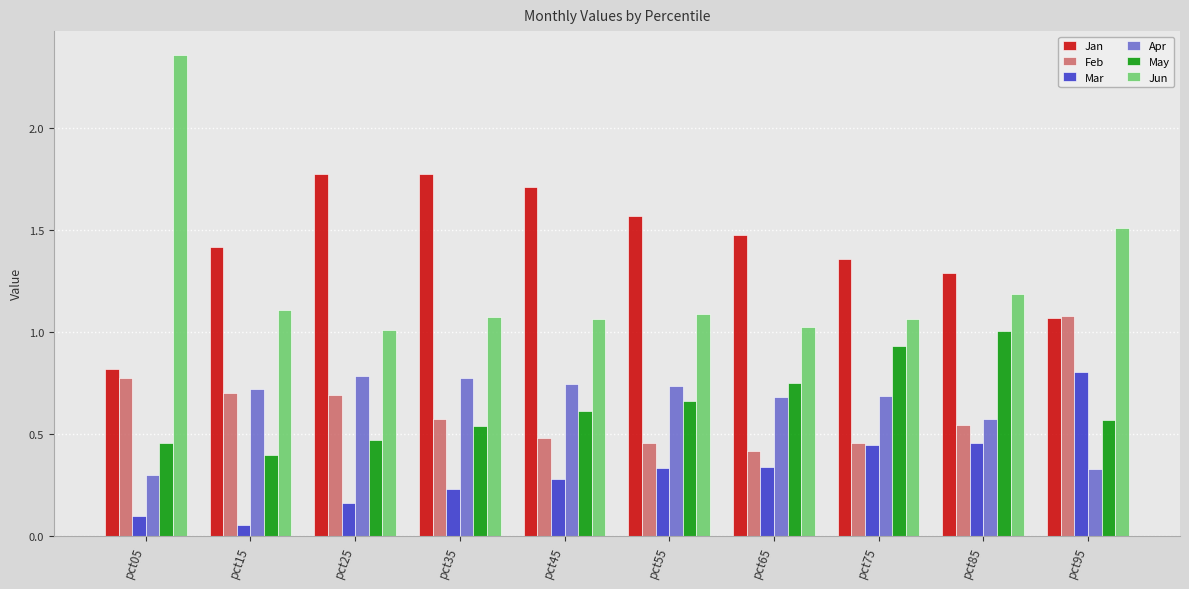

Which label corresponds to the largest value in the chart?

pct05